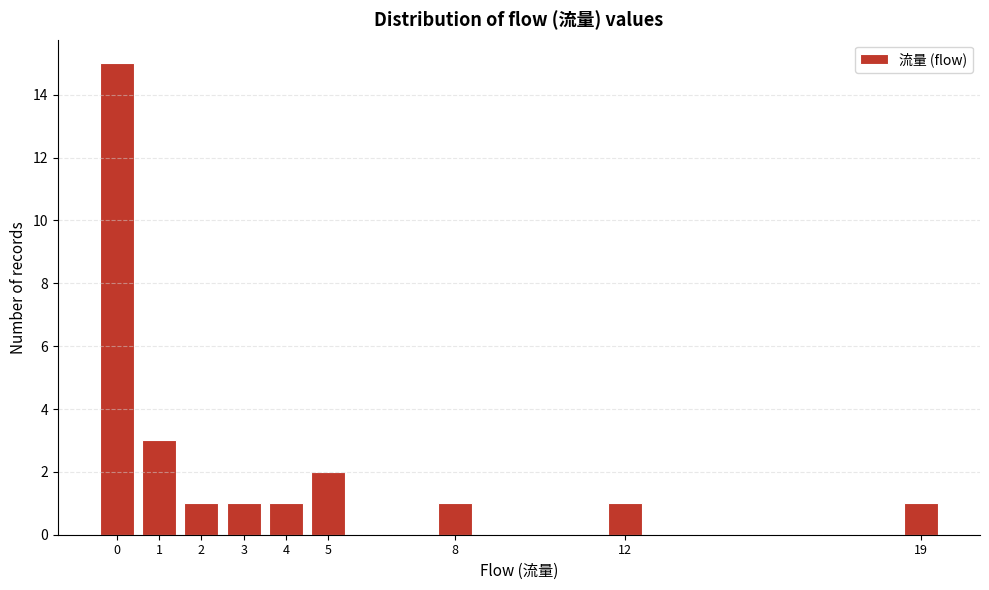

How tall is the bar that spans 18.5 to 19.5 on the x-axis? The values are not printed on the chart, so give them approximately, as read against the axis.

1